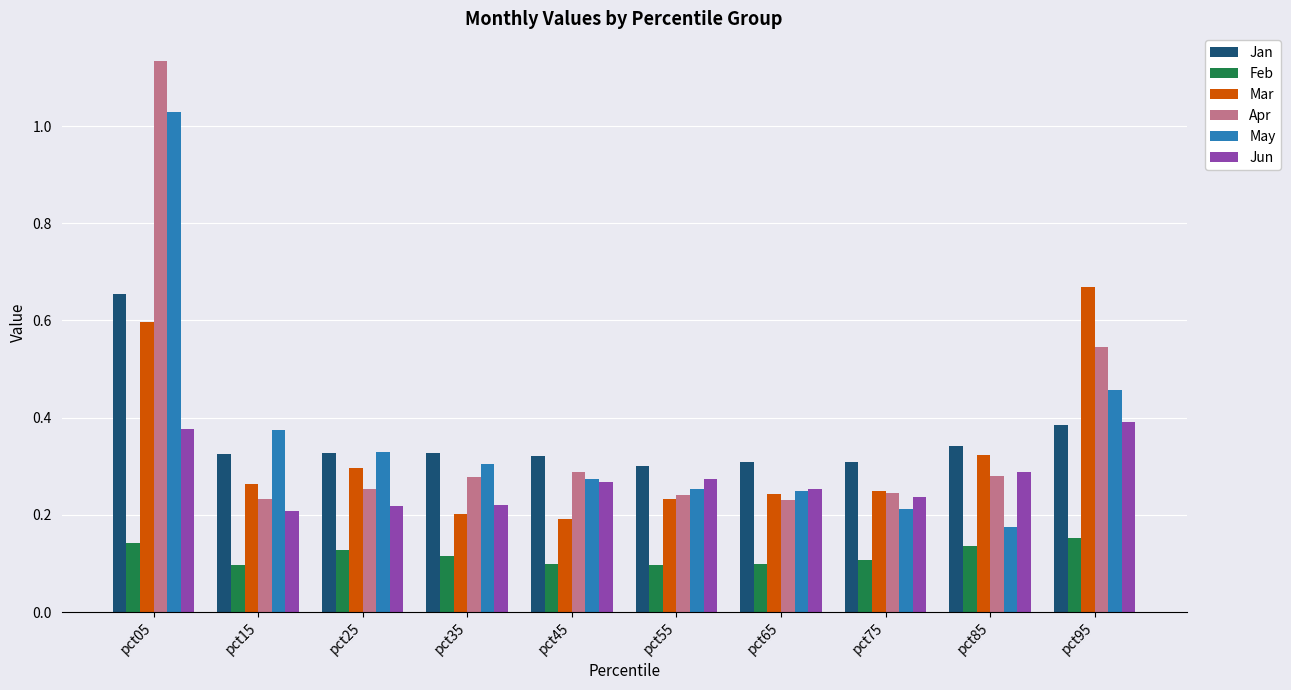

How many Feb values are between 0 and 1?

10